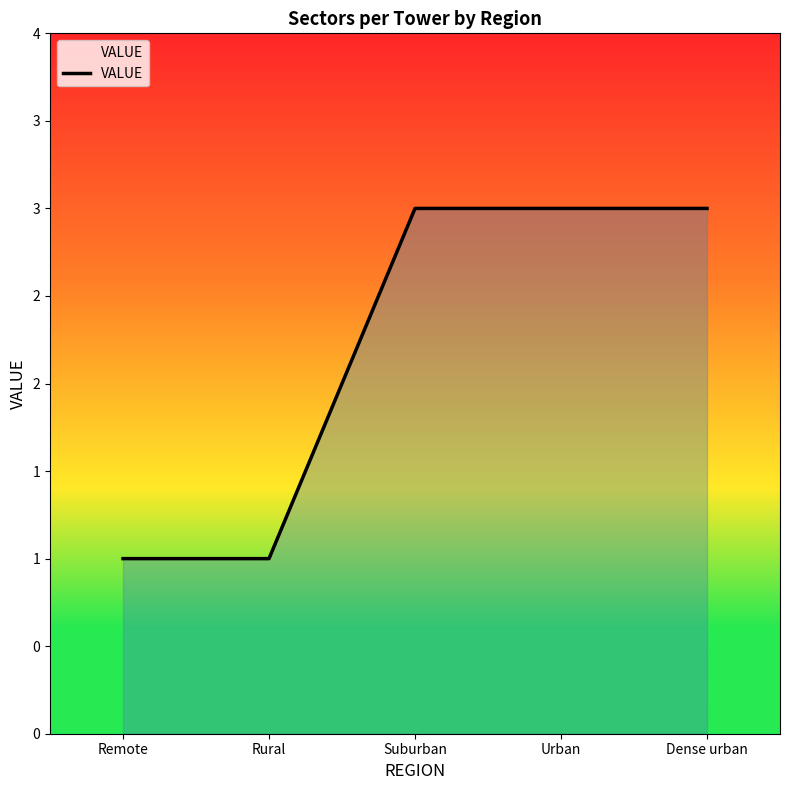

What is the greatest value displayed?

3